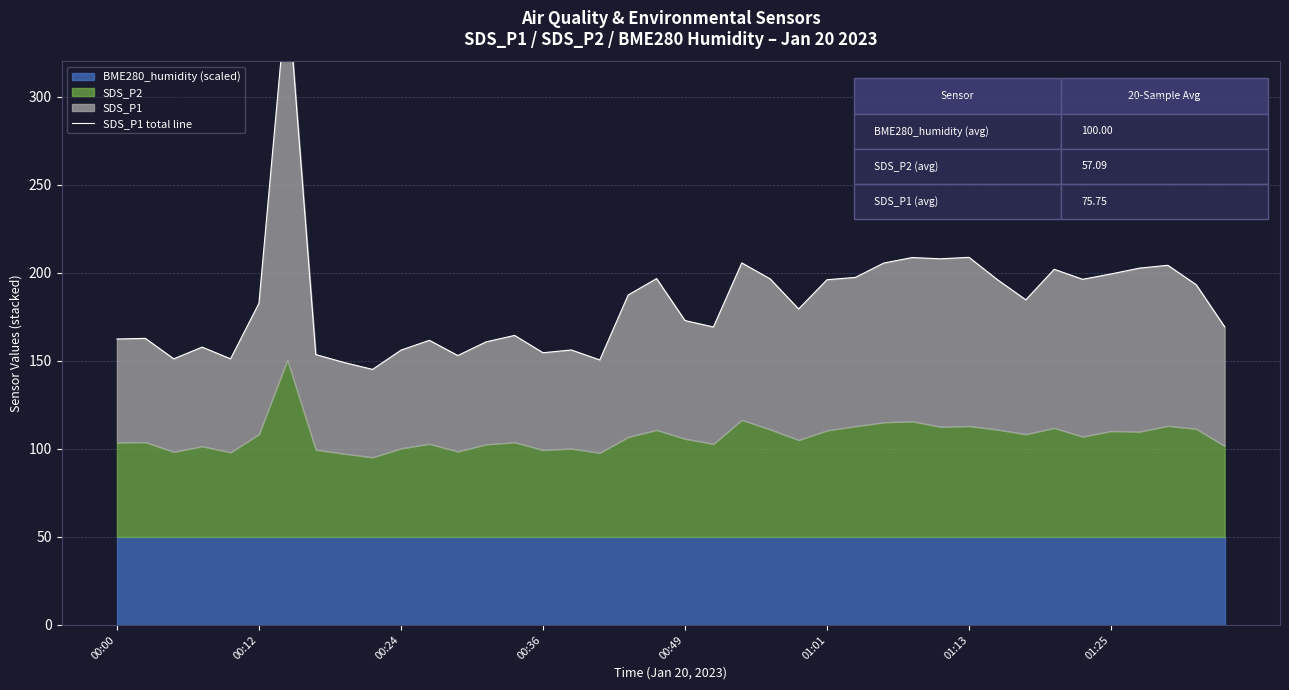

What is the ratio of the value at 12 to the value at 27?

0.7